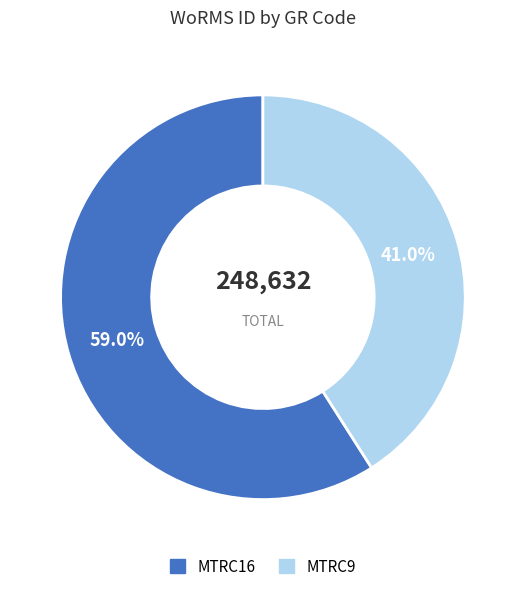

The MTRC16 slice represents 72% of the pie. True or false?

False